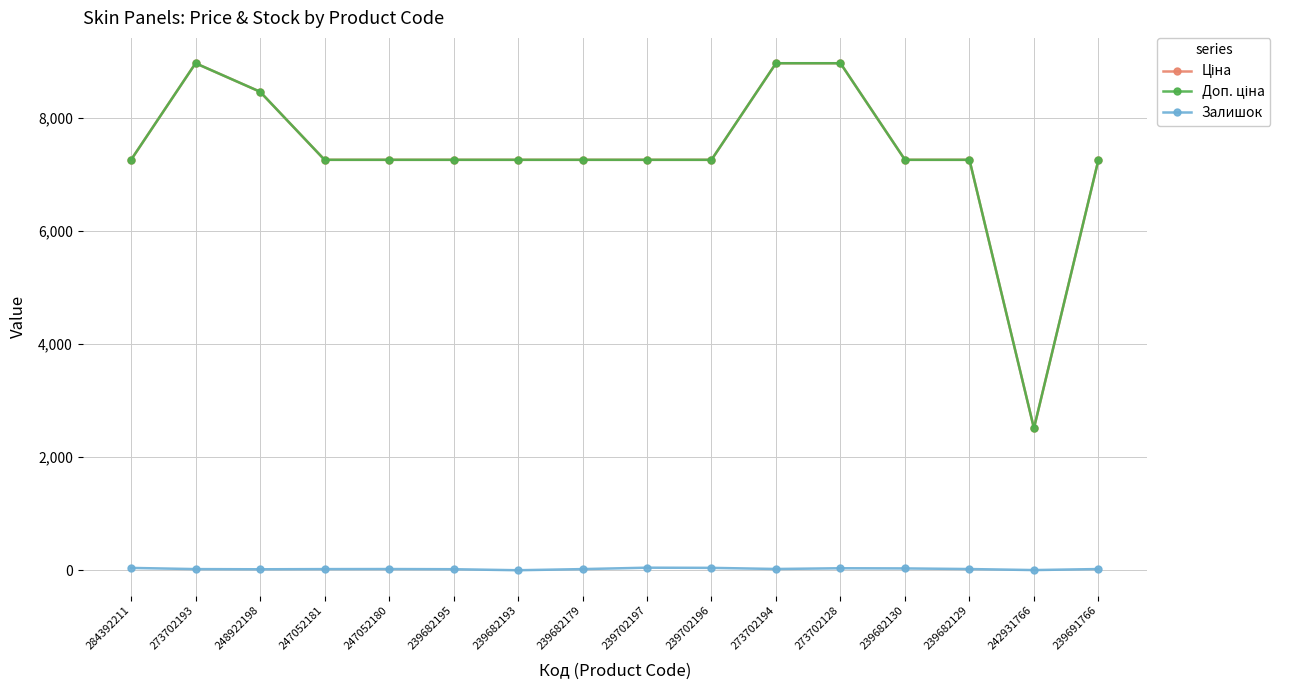

At how many categories does at least one series exceed 1350?

16